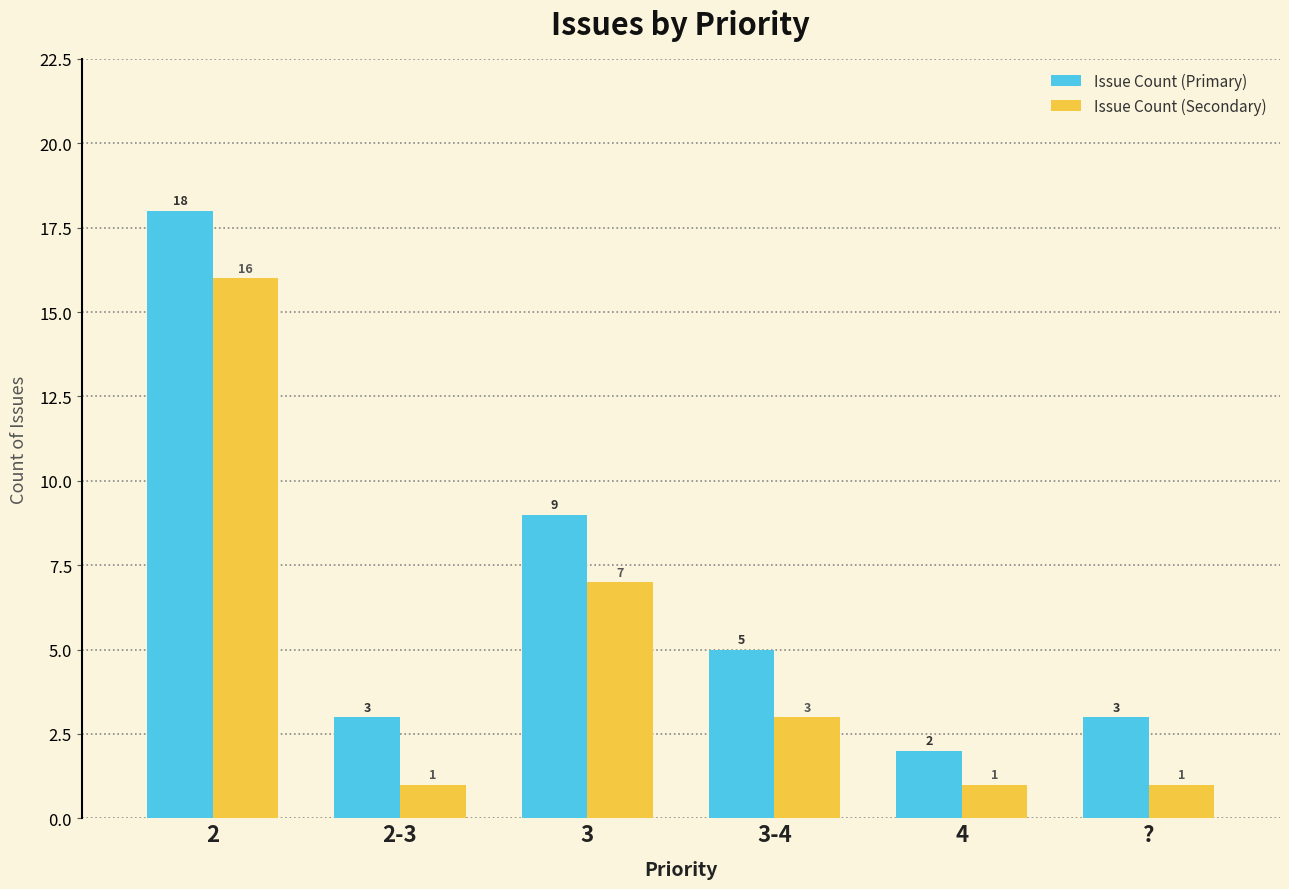

List the series in order of their peak value, highest first.

Issue Count (Primary), Issue Count (Secondary)